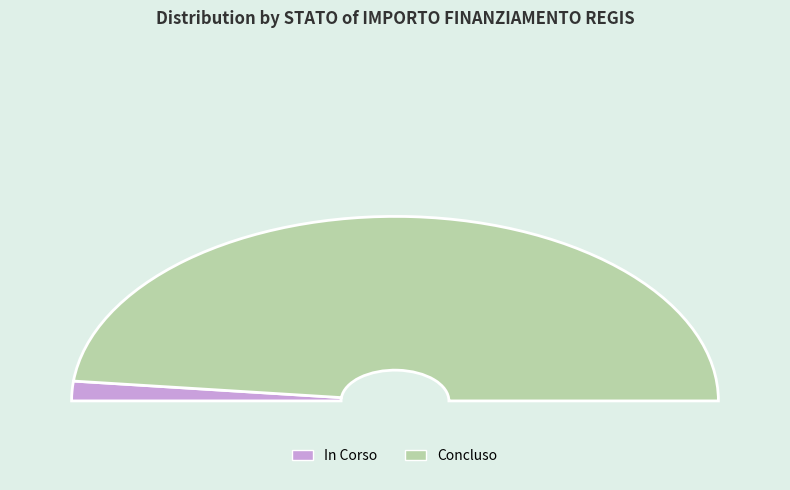

True or false: In Corso accounts for 87% of the total.

False